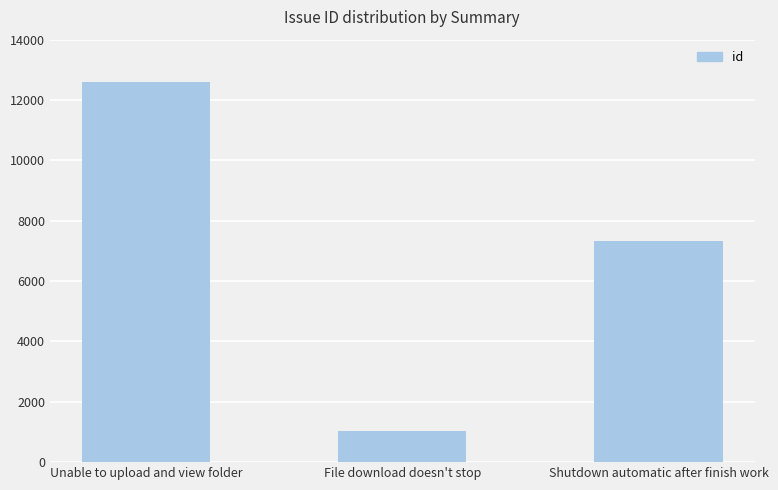

Reading left to right, transcribe all the data shown in this chart.

12588	1036	7319